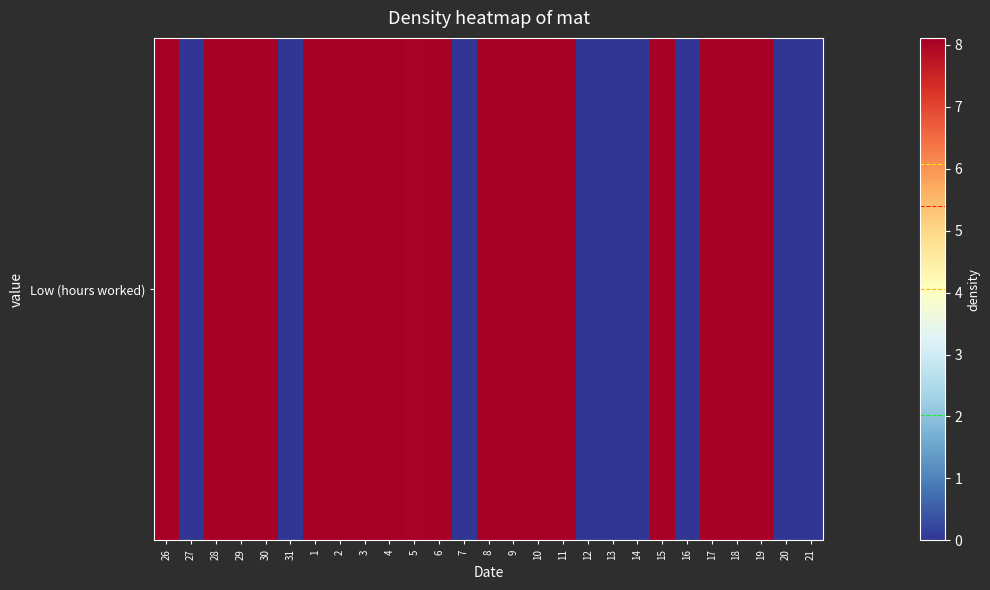

List the labels in order of value, largest first.

26, 8, 10, 2, 4, 30, 1, 3, 9, 15, 28, 29, 6, 17, 18, 19, 11, 5, 27, 31, 7, 12, 13, 14, 16, 20, 21